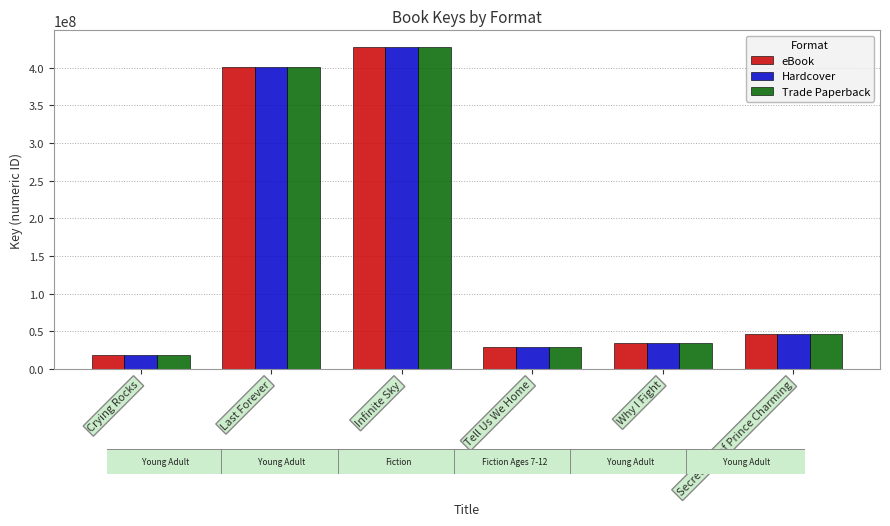

What is the label of the 2nd bar from the left?

Last Forever